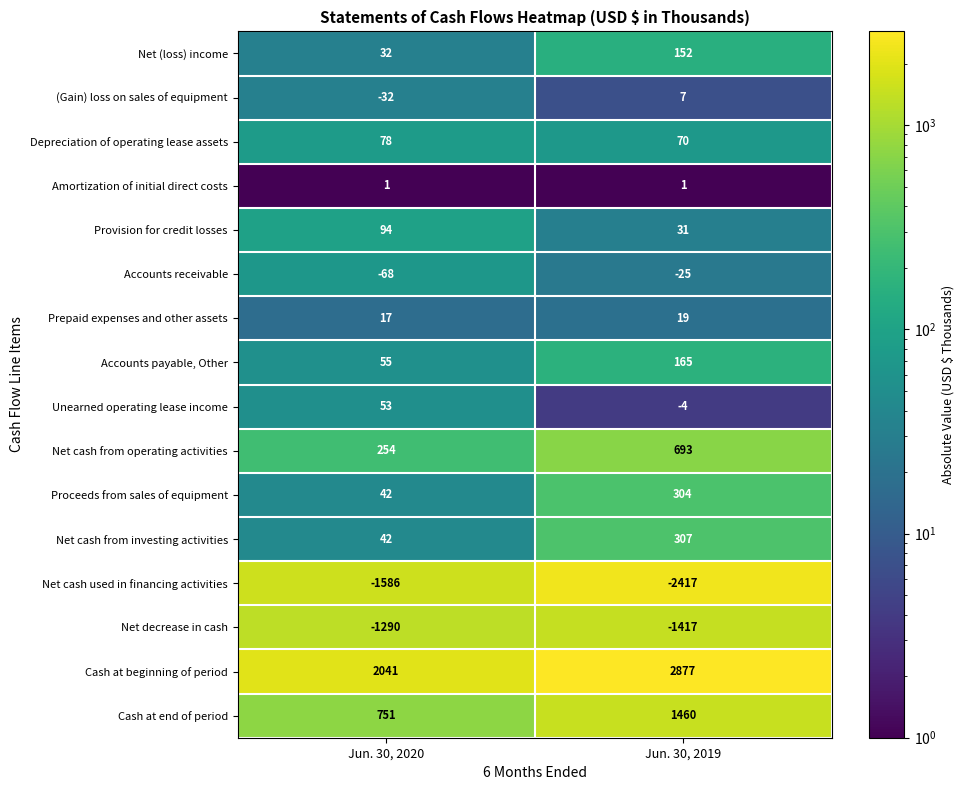

Which series has the largest total across all categories?

Cash at beginning of period